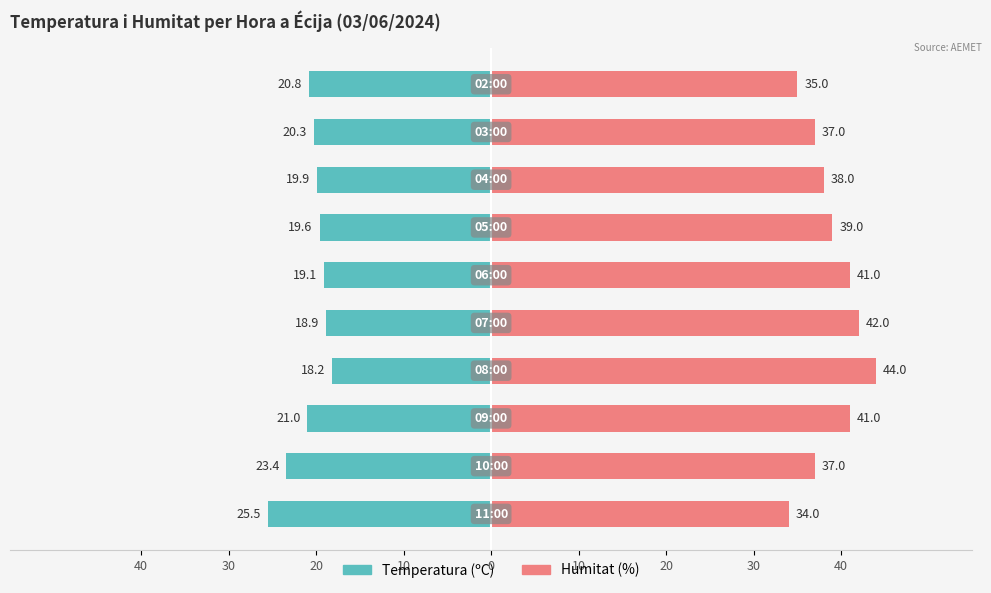

Reading left to right, list all the values displayed in this chart.

Temperatura (ºC): -25.5	-23.4	-21.0	-18.2	-18.9	-19.1	-19.6	-19.9	-20.3	-20.8
Humitat (%): 34.0	37.0	41.0	44.0	42.0	41.0	39.0	38.0	37.0	35.0